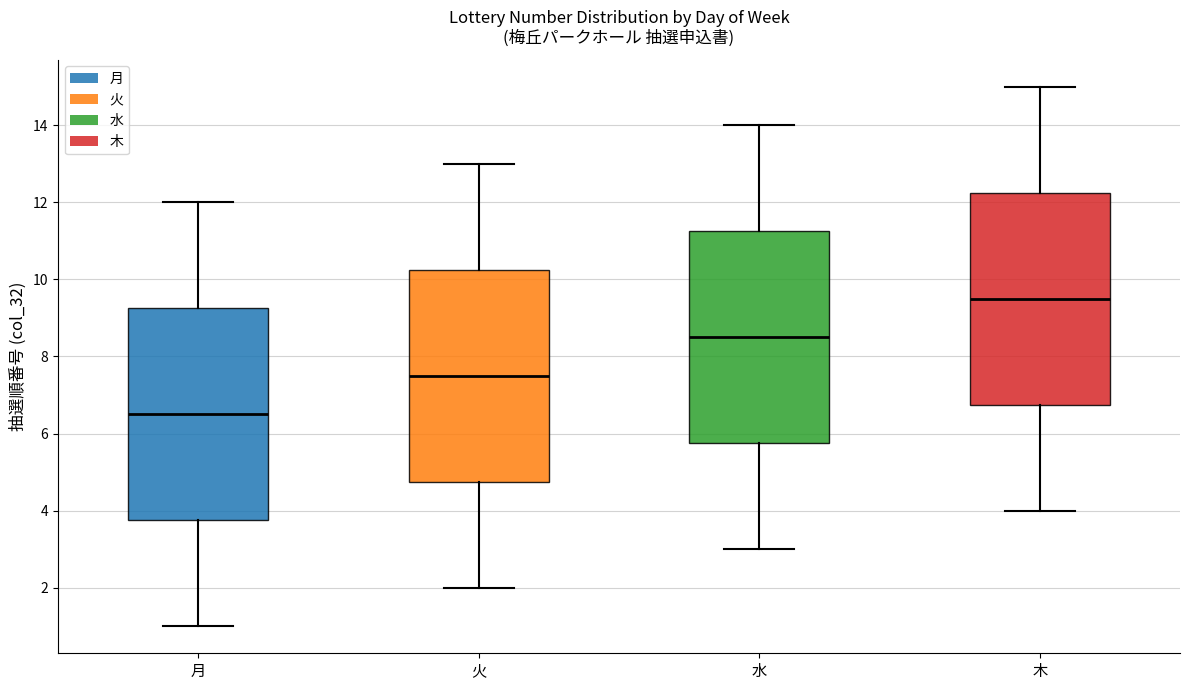

Which box has the lowest median line?

月